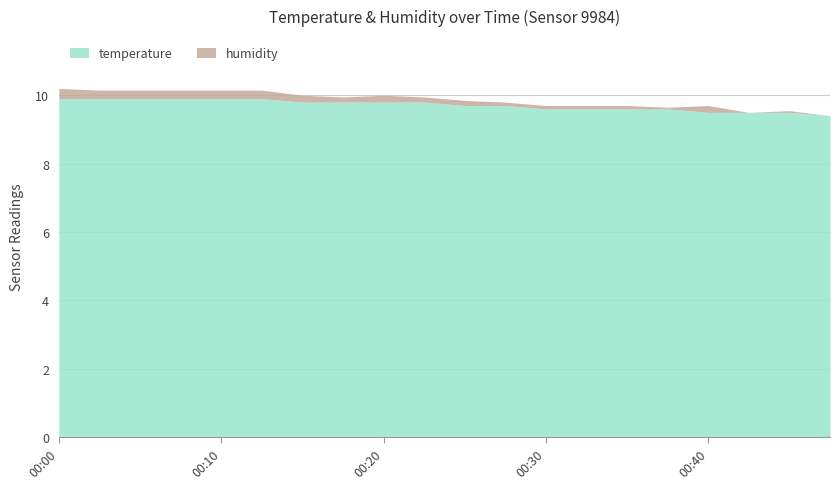

True or false: humidity and temperature intersect in this chart.

False